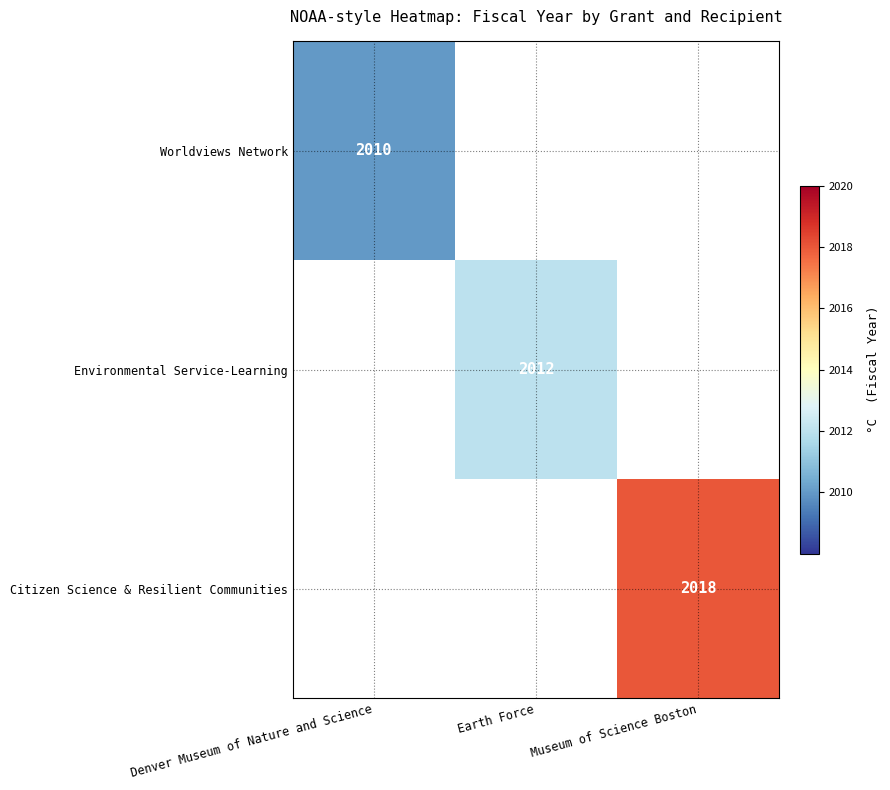

True or false: Worldviews Network has a value of 642 at Denver Museum of Nature and Science.

False